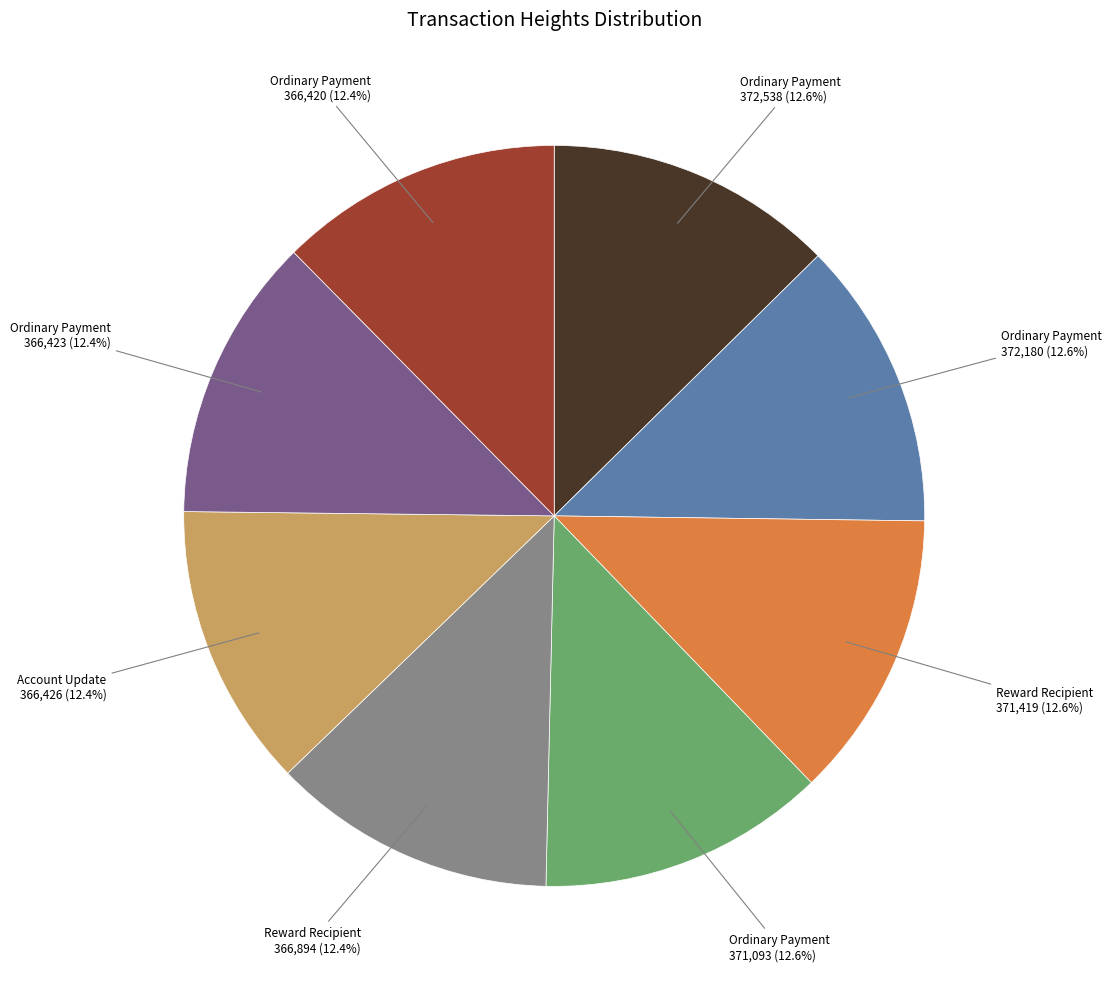

Count the number of slices in the pie.

8